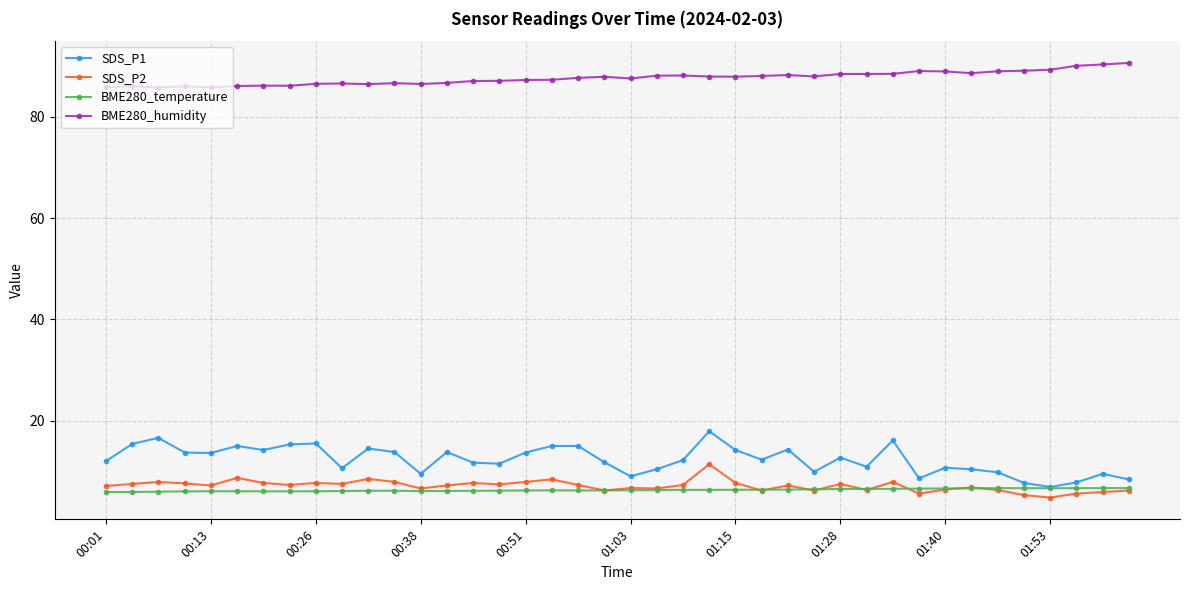

Rank the series by their maximum value, from lowest to highest.

BME280_temperature, SDS_P2, SDS_P1, BME280_humidity